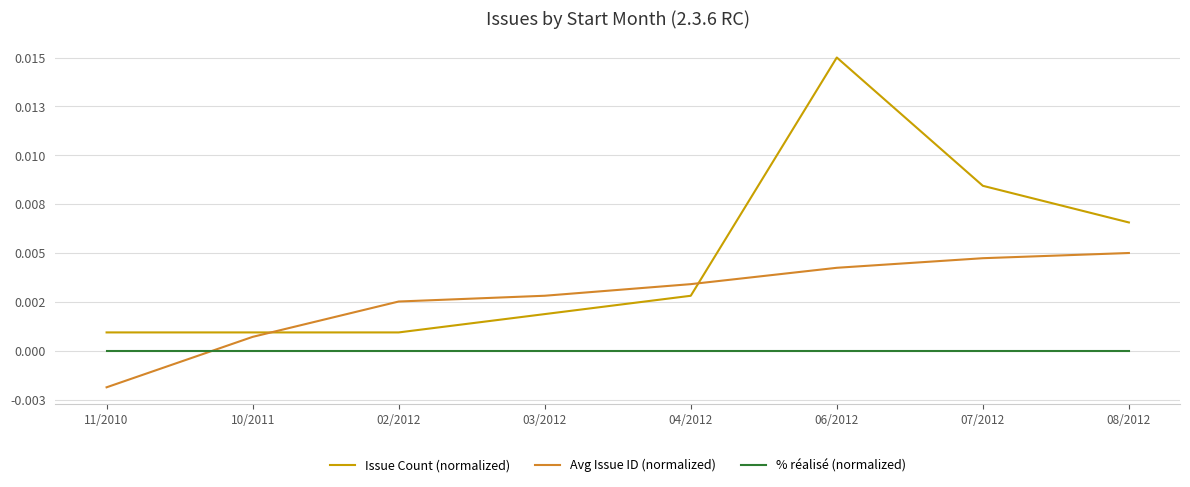

Which series has the widest spread of values?

Issue Count (normalized)